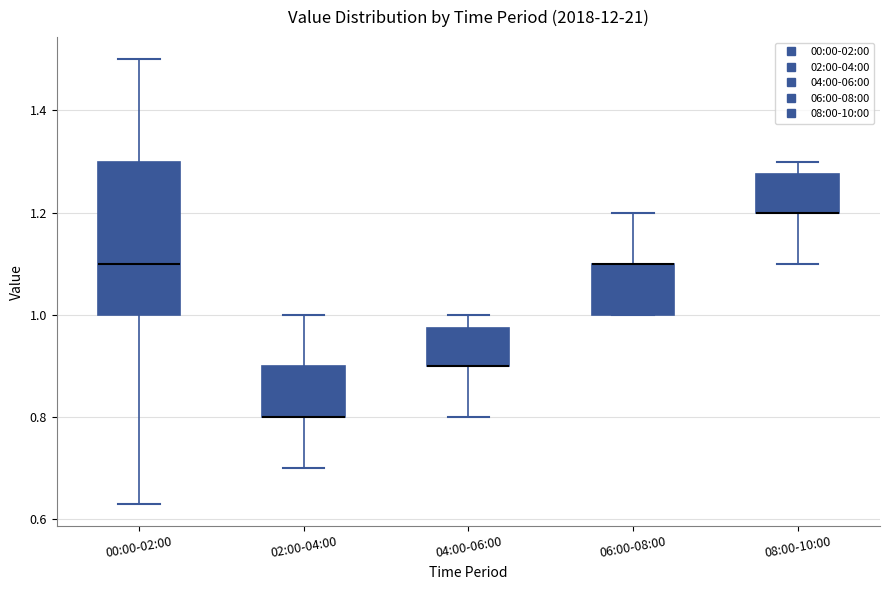

Reading left to right, transcribe this box plot: for each box, give where its median line is, the range the box spans, and where its two whiskers end, as read against the y-axis. The values are not printed on the chart, so give them approximately, as read against the axis.

00:00-02:00: median 1.10, box 1.00 to 1.30, whiskers 0.64 to 1.50
02:00-04:00: median 0.80 (drawn on the box's lower edge), box 0.80 to 0.90, whiskers 0.70 to 1.00
04:00-06:00: median 0.90 (drawn on the box's lower edge), box 0.90 to 0.98, whiskers 0.80 to 1.00
06:00-08:00: median 1.10 (drawn on the box's upper edge), box 1.00 to 1.10, whiskers 1.00 to 1.20
08:00-10:00: median 1.20 (drawn on the box's lower edge), box 1.20 to 1.28, whiskers 1.10 to 1.30